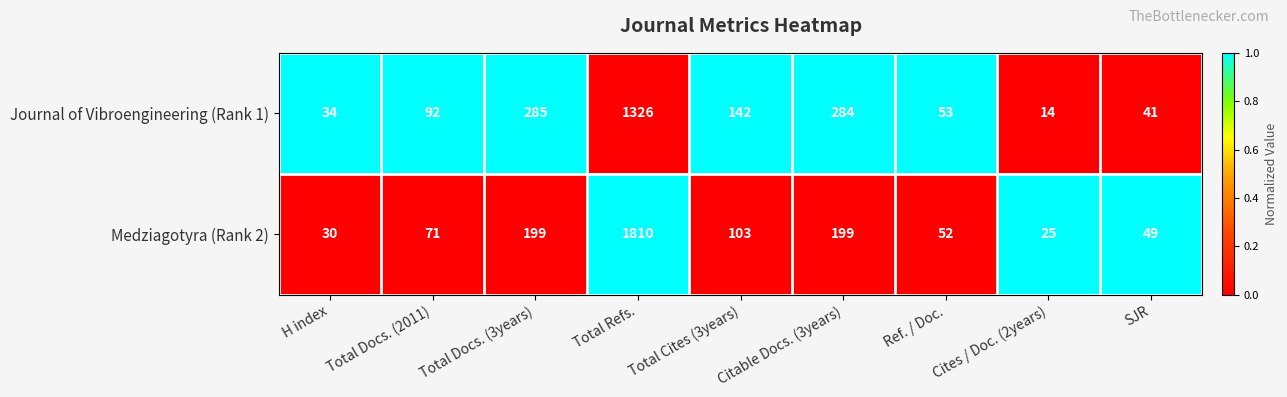

Which series has the widest spread of values?

Medziagotyra (Rank 2)